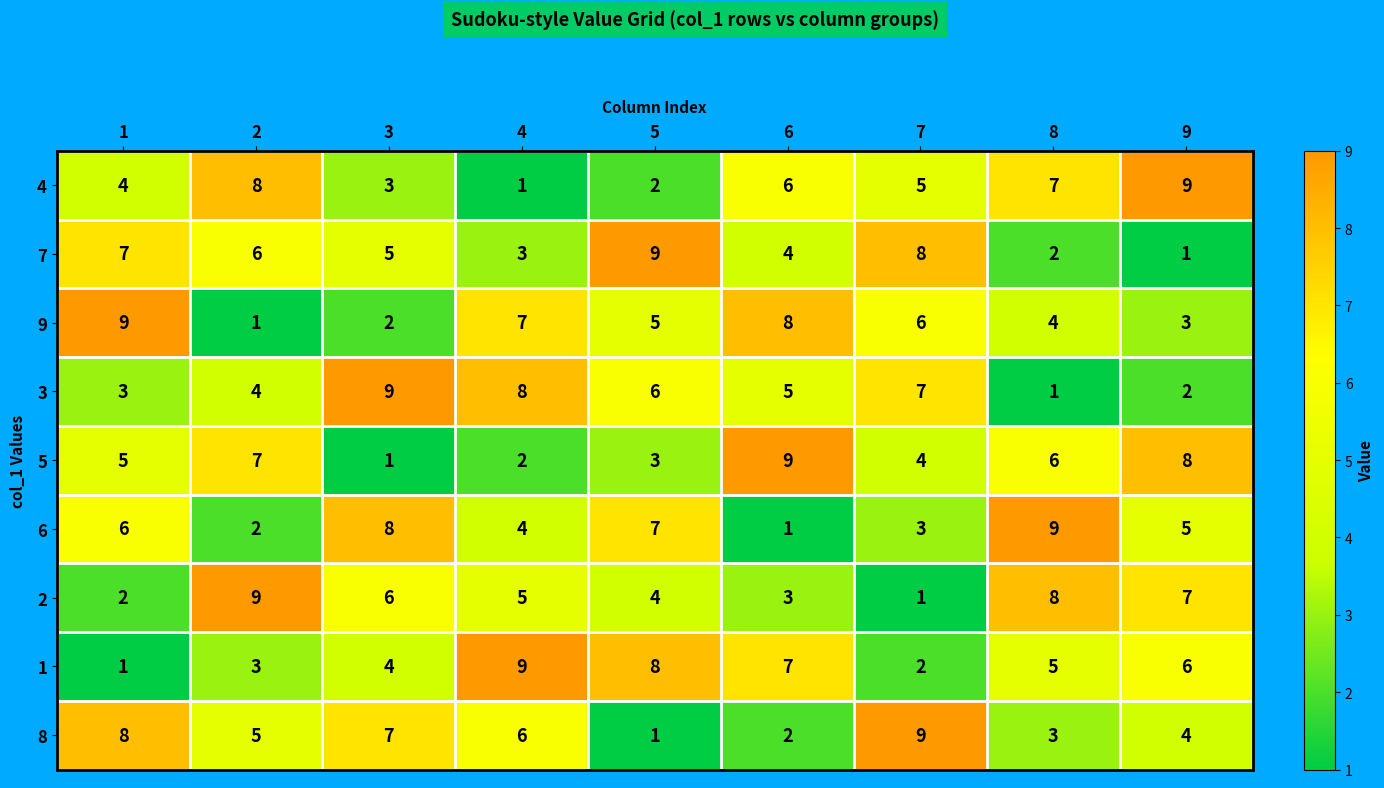

What is the sum of the 3 values at 5 and 7?

13